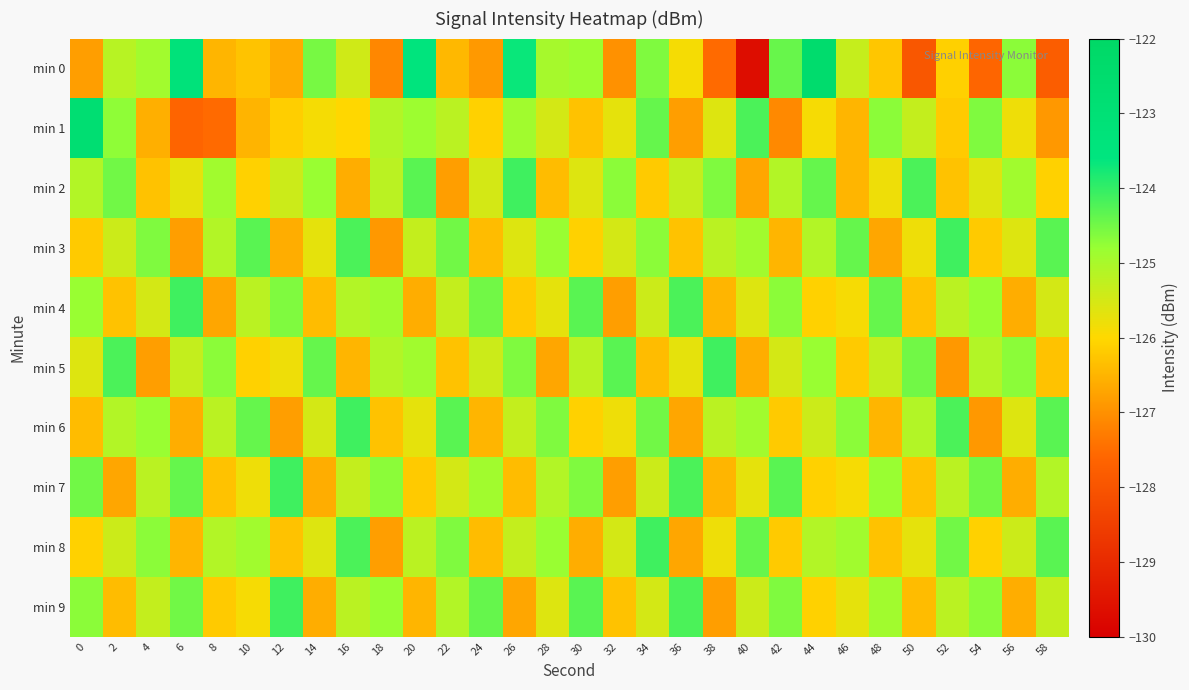

What is the spread (max minus min) of values at 36?

2.6